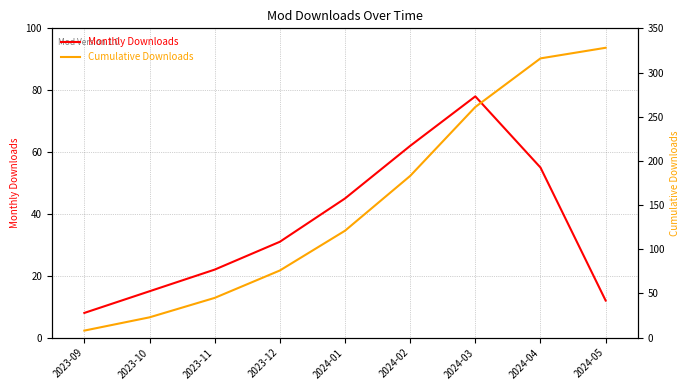

What is the difference between the maximum and minimum values in the Cumulative Downloads series?

320